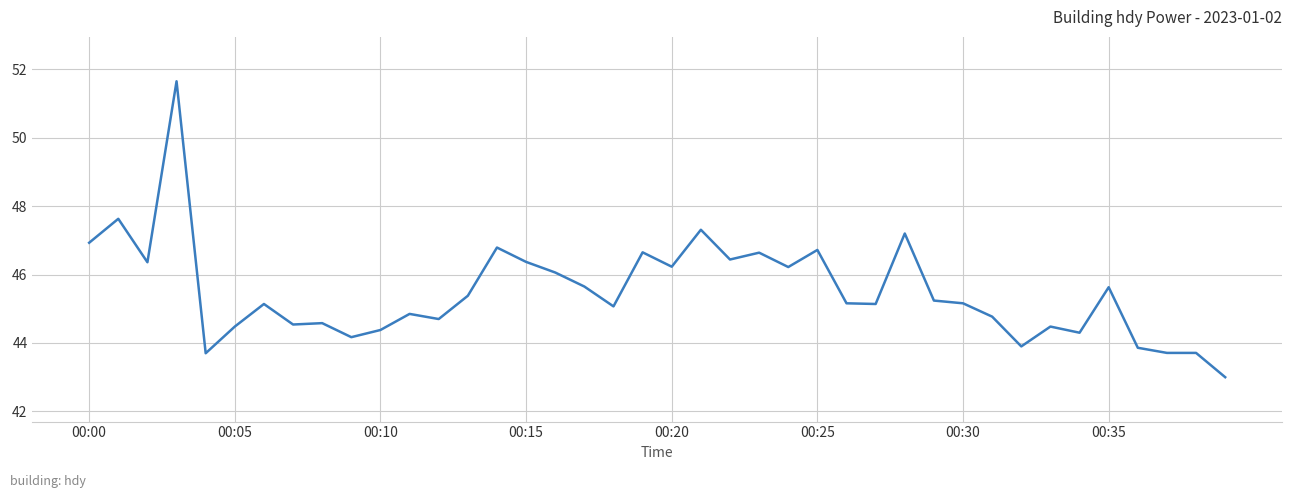

What is the smallest value displayed?

43.0